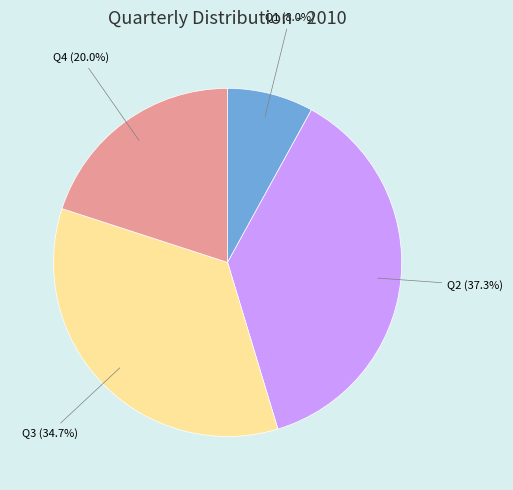

How many segments does this pie chart have?

4